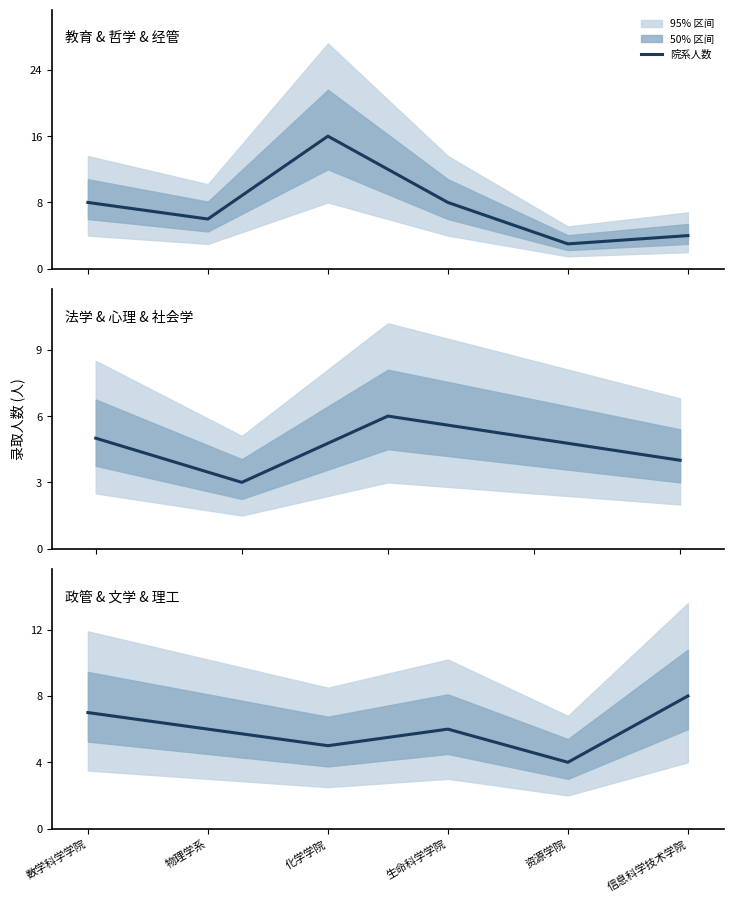

Reading right to left, what are all the values shown in this chart?

信息科学技术学院=8	资源学院=4	生命科学学院=6	化学学院=5	物理学系=6	数学科学学院=7